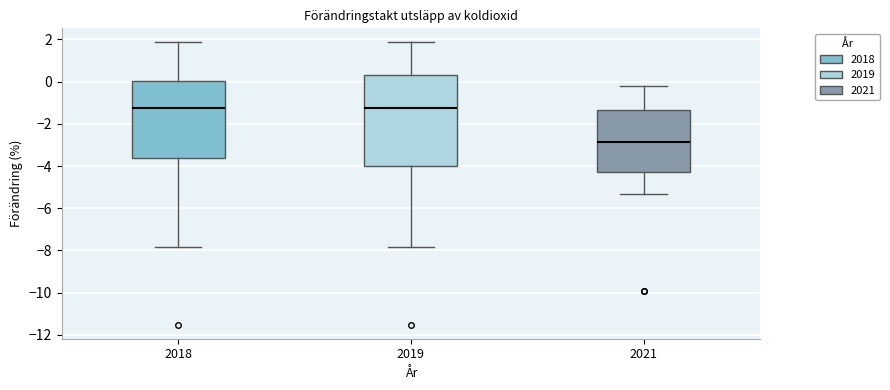

Where is the lower edge of the box at x = 2018 on the y-axis? The values are not printed on the chart, so give them approximately, as read against the axis.

-3.6